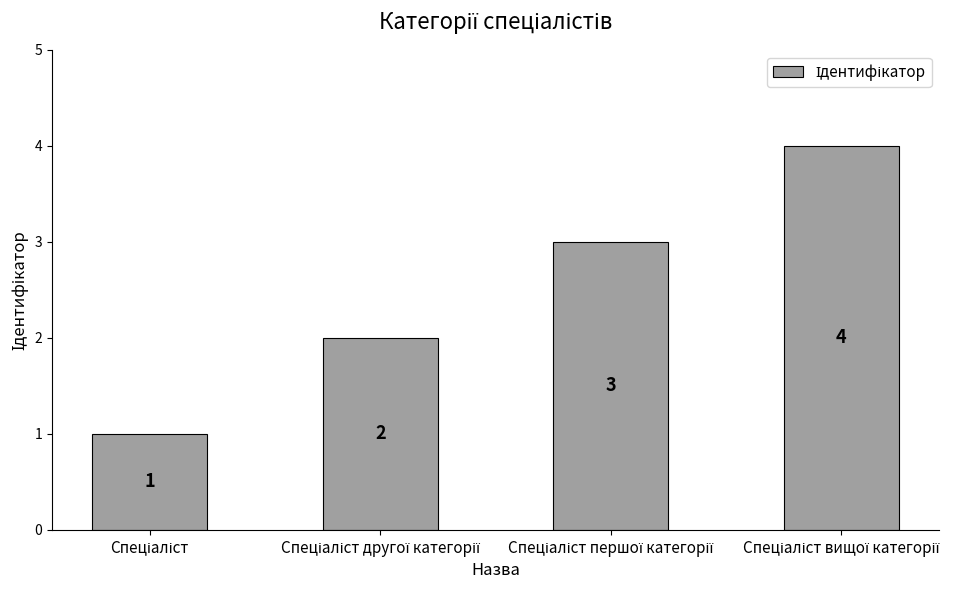

What is the greatest value displayed?

4